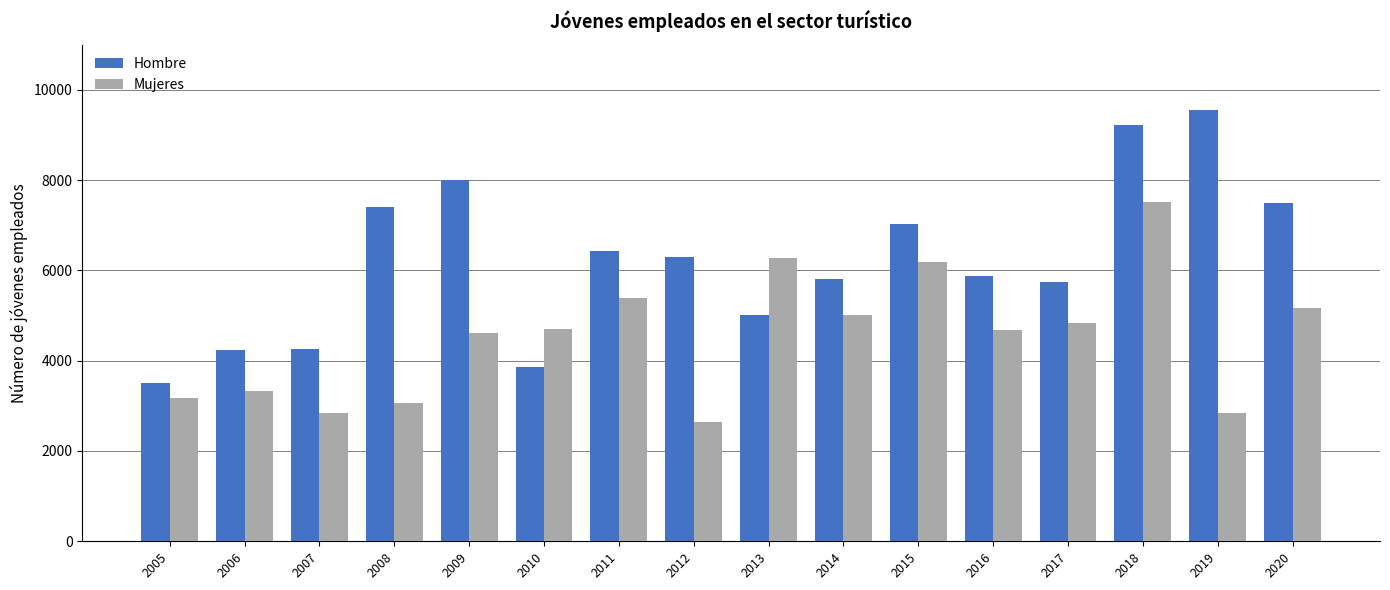

List the series in order of their overall mean, highest first.

Hombre, Mujeres